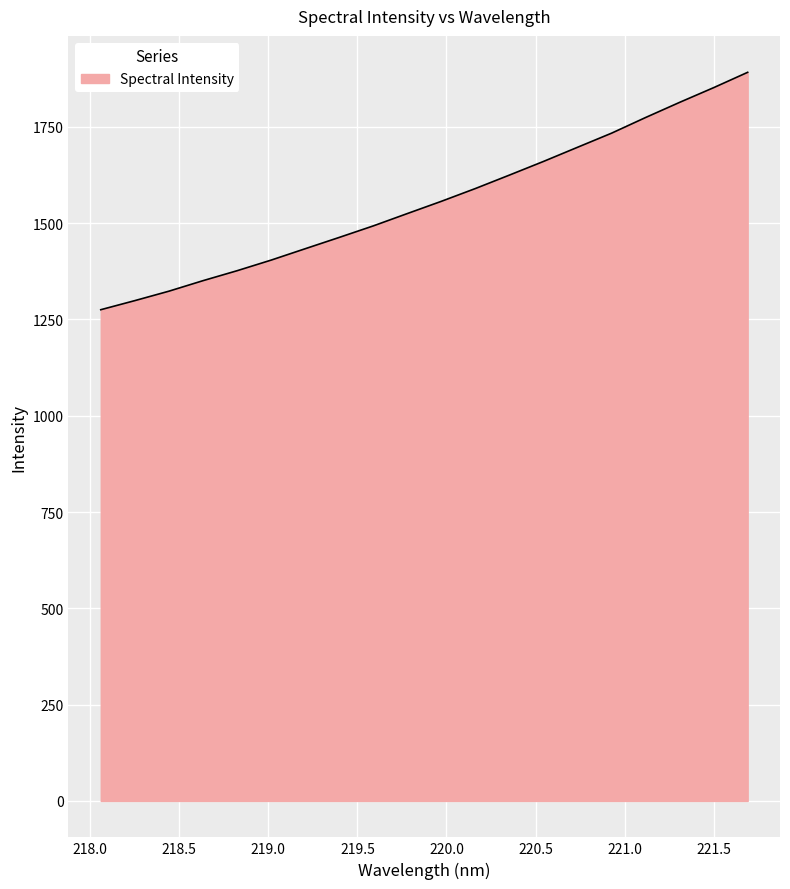

What is the smallest value displayed?

1275.3